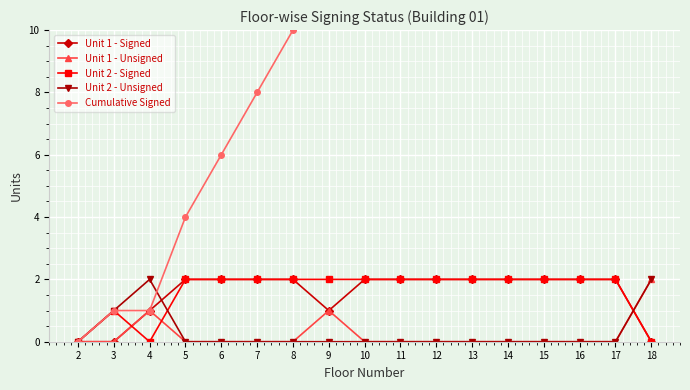

True or false: Cumulative Signed has a value of 32 at 13.

False